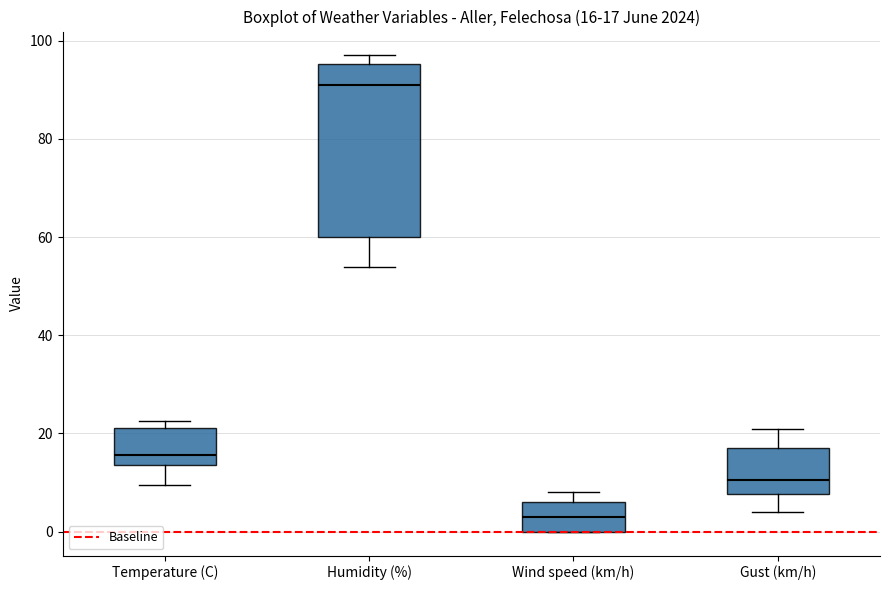

Which box has the lowest median line?

Wind speed (km/h)